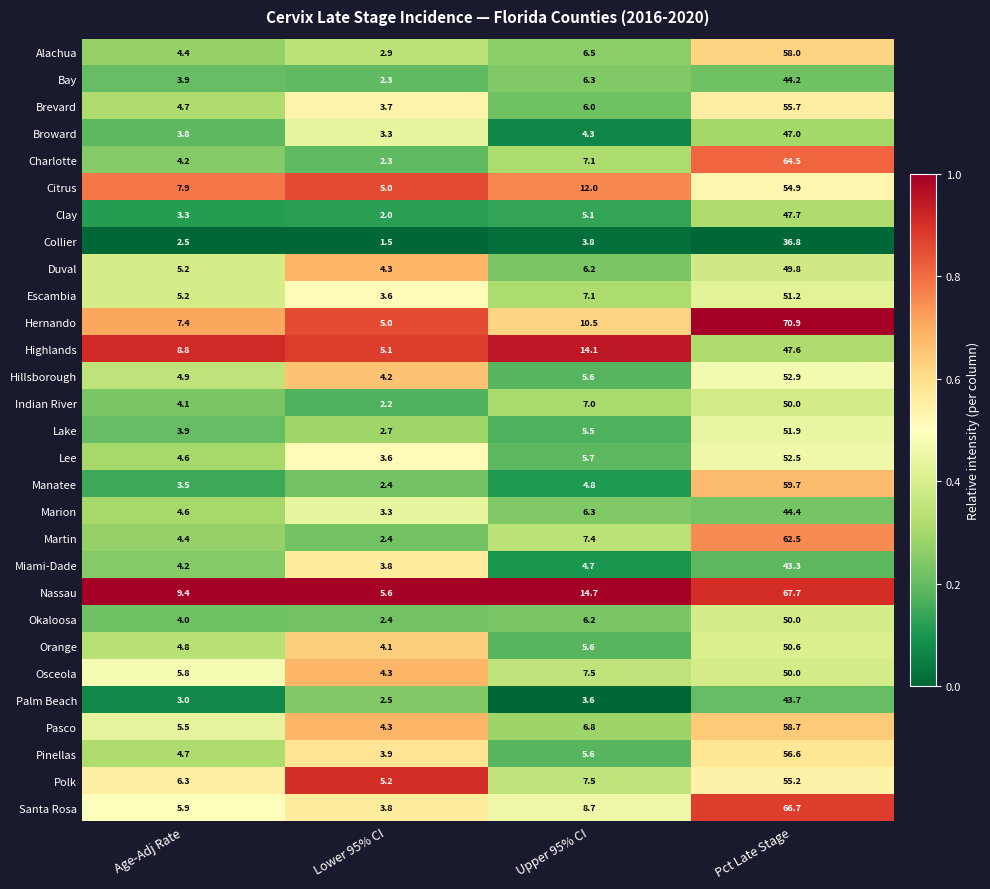

What is the total value across all series at Age-Adj Rate?

144.9